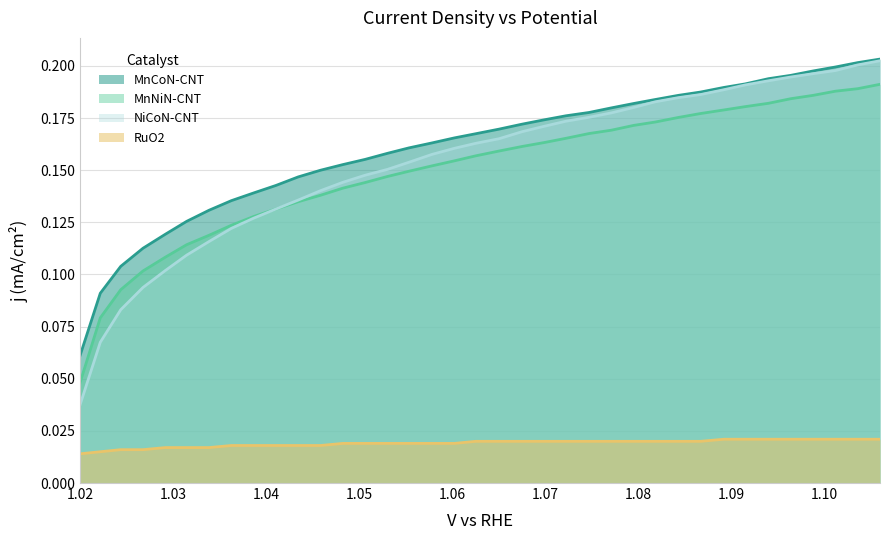

Does the chart display data point markers on the line(s)?

No